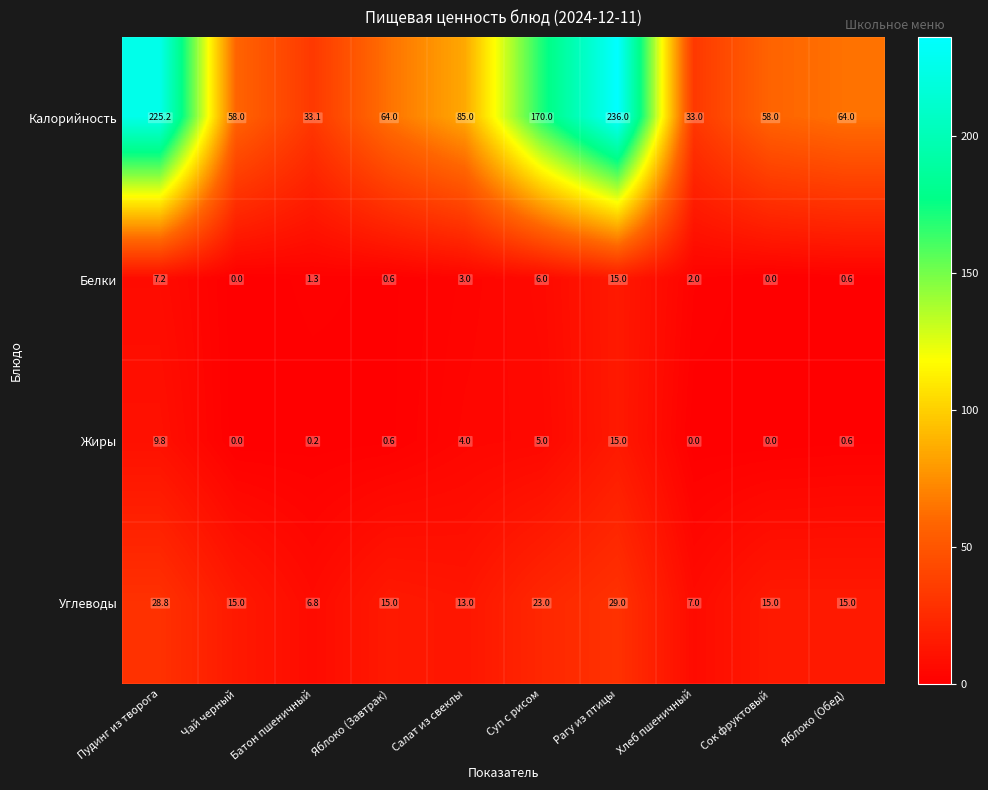

What is the sum of all Жиры values?

35.2